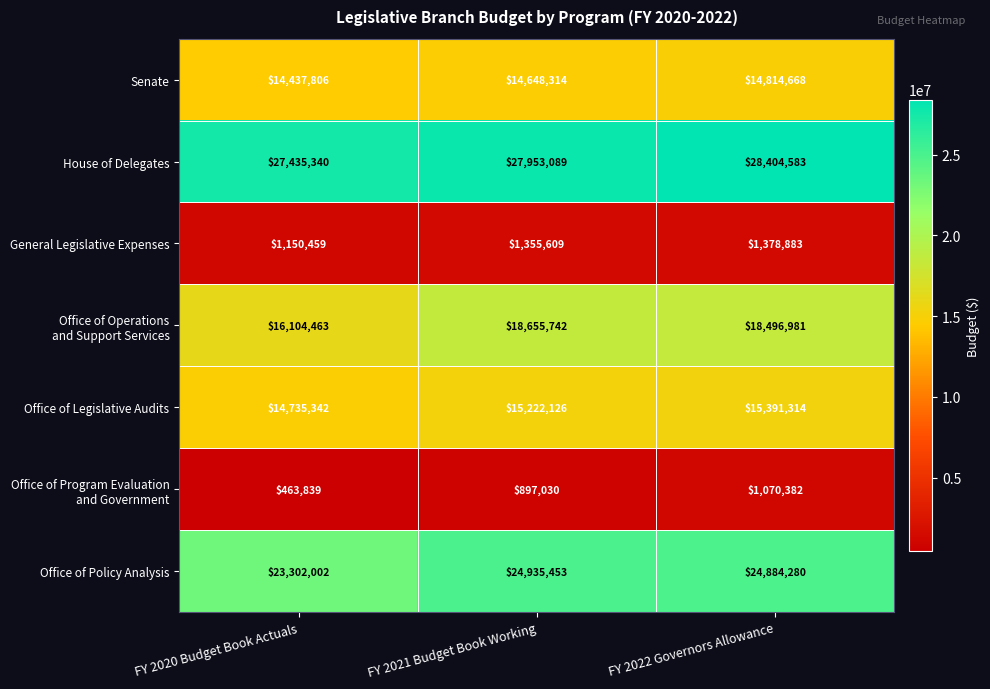

The value of Senate at FY 2022 Governors Allowance is 19484715. True or false?

False